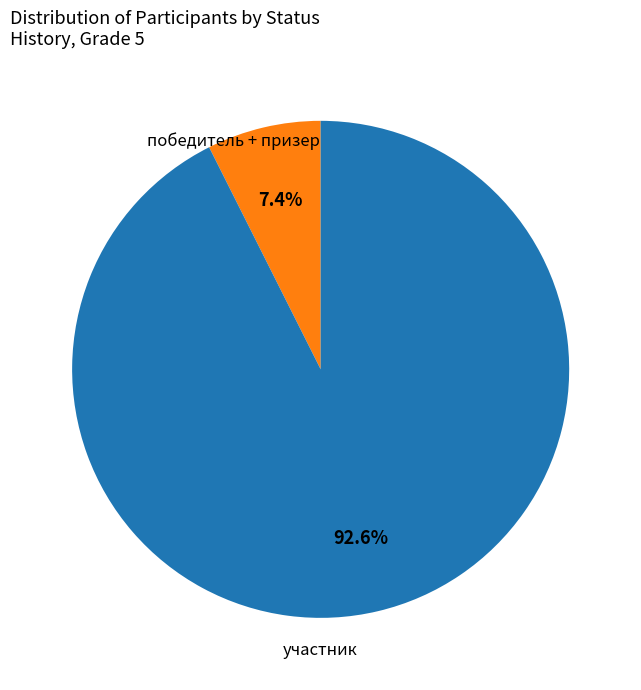

Is there any slice that represents more than half of the pie?

Yes